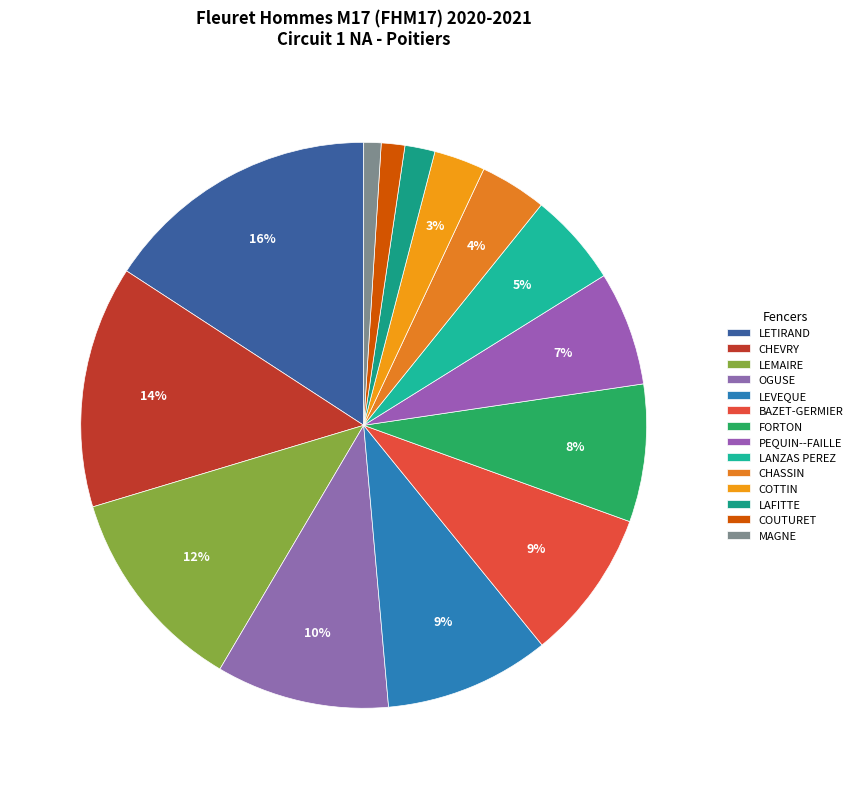

To the nearest percent, what is the difference between the largest and smallest slice percentages?

15%